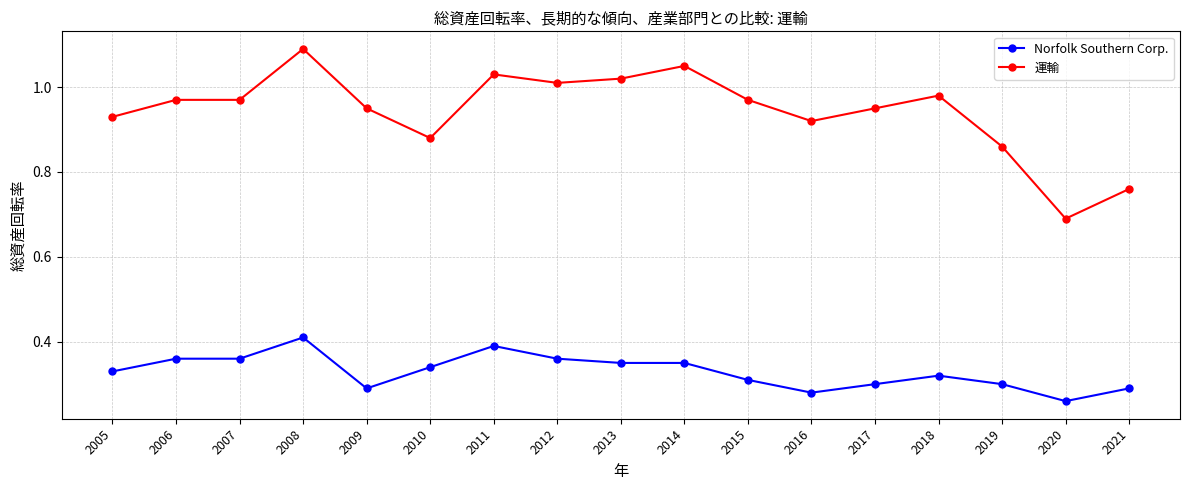

Is the value of 運輸 at 2005 greater than the value of Norfolk Southern Corp. at 2010?

Yes